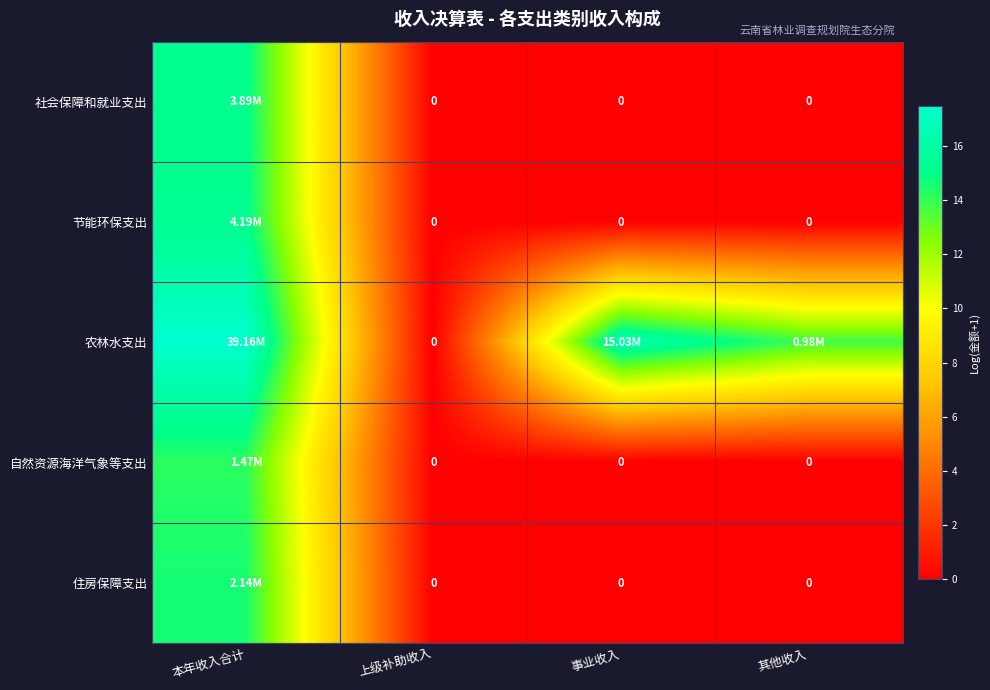

Which series has the largest range (max minus min)?

农林水支出